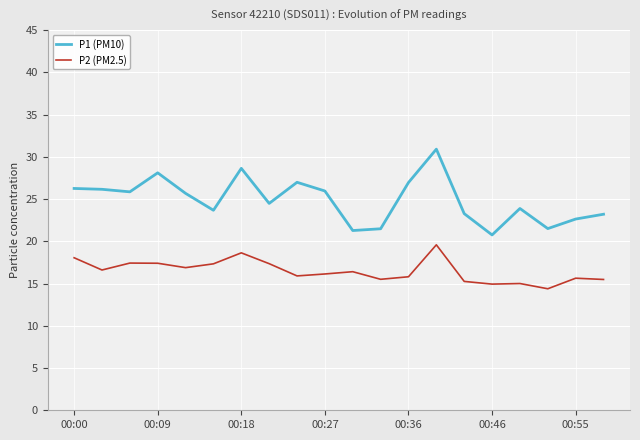

True or false: P1 (PM10) and P2 (PM2.5) cross at least once.

False